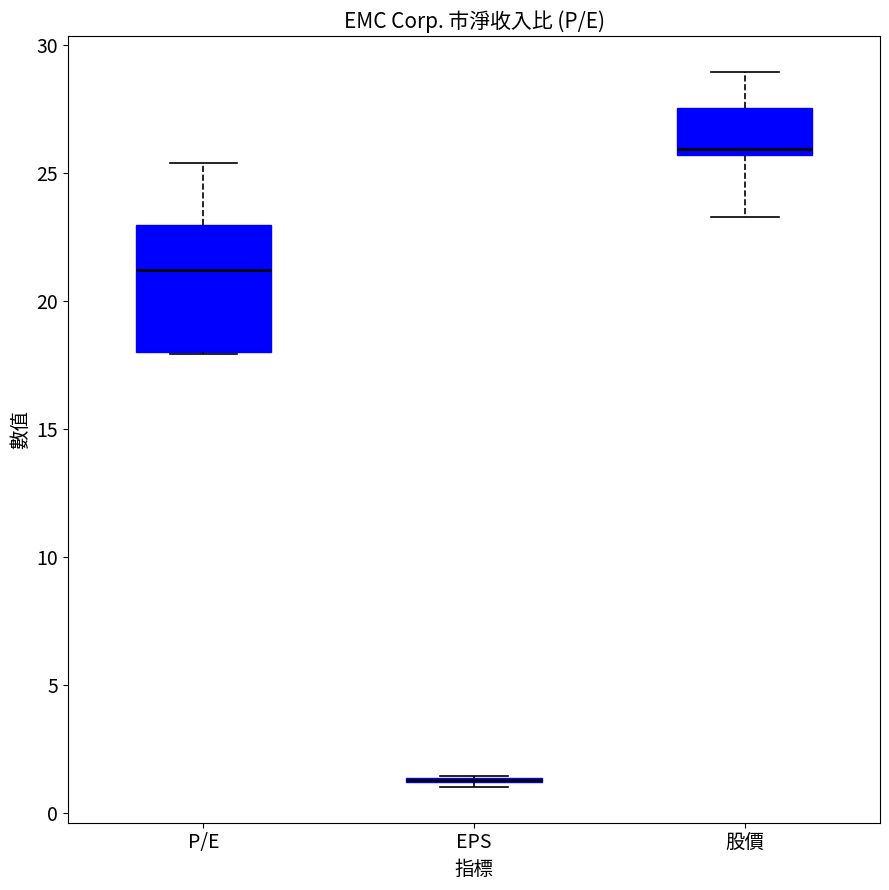

Reading left to right, read every box against the y-axis: the position of its median line, the range the box covers, and the ends of its whiskers. The values are not printed on the chart, so give them approximately, as read against the axis.

P/E: median 21.0, box 18.0 to 23.0, whiskers 18.0 to 25.5
EPS: box collapsed to a line at 1.5, whiskers 1.0 to 1.5
股價: median 26.0, box 25.5 to 27.5, whiskers 23.5 to 29.0